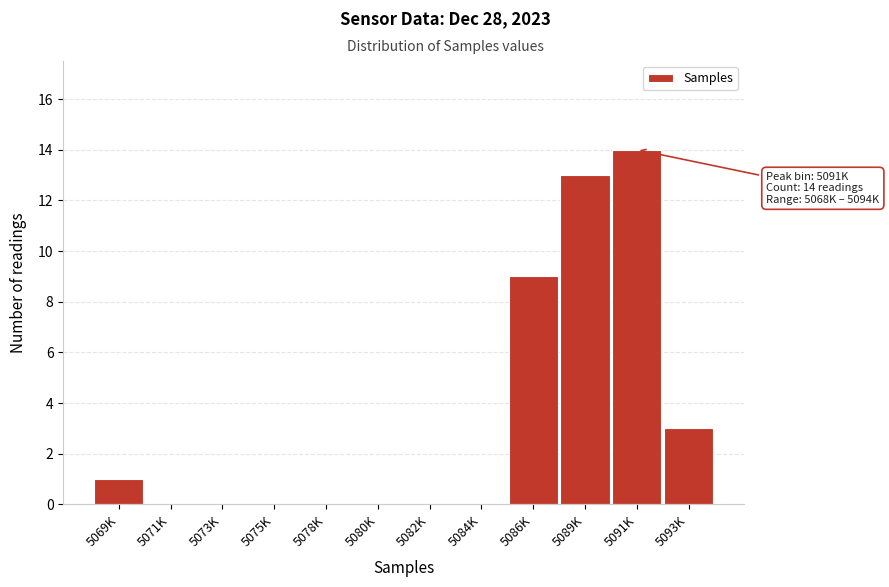

Reading right to left, extract all data points from this chart.

5093K=3	5091K=14	5089K=13	5086K=9	5084K=0	5082K=0	5080K=0	5078K=0	5075K=0	5073K=0	5071K=0	5069K=1